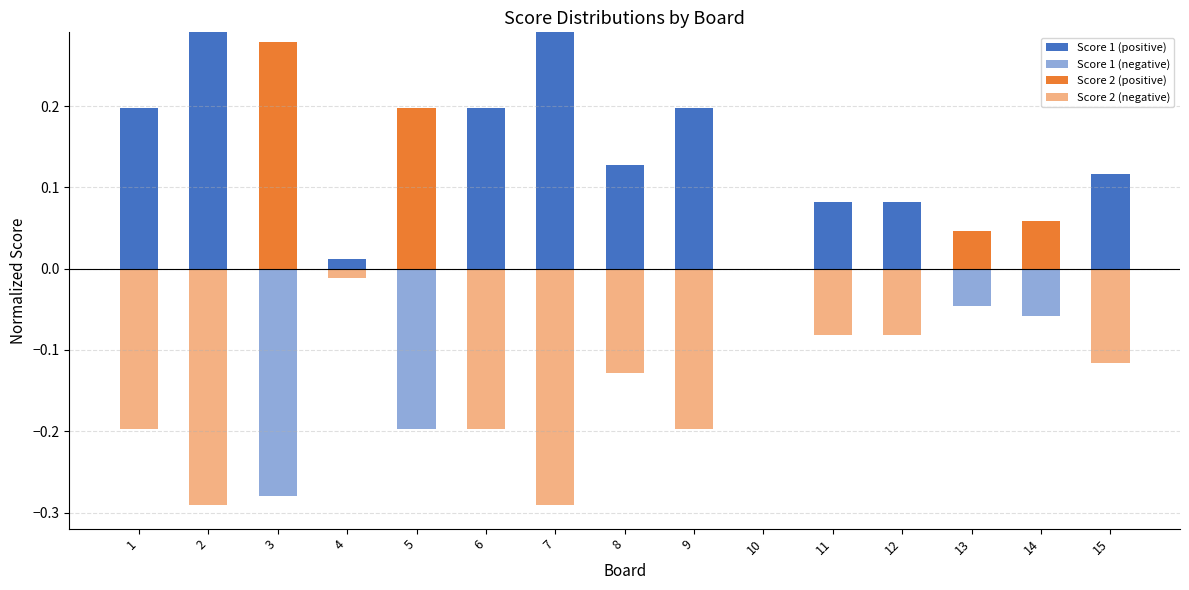

How many categories are shown in the chart?

15